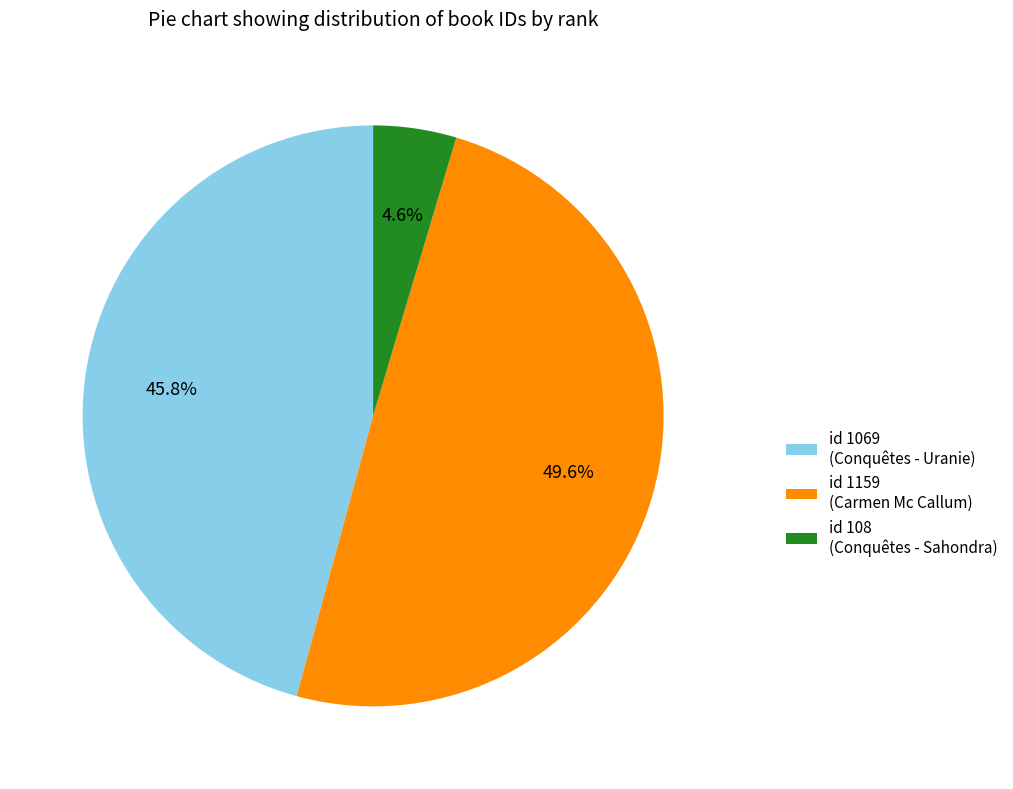

Rank the categories by value from highest to lowest.

id 1159 (Carmen Mc Callum), id 1069 (Conquêtes - Uranie), id 108 (Conquêtes - Sahondra)